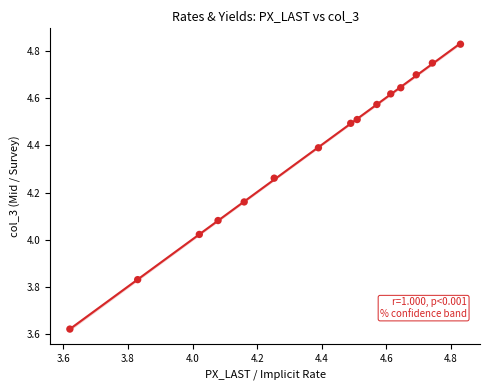

What is the range of Y values (max minus min)?

1.2